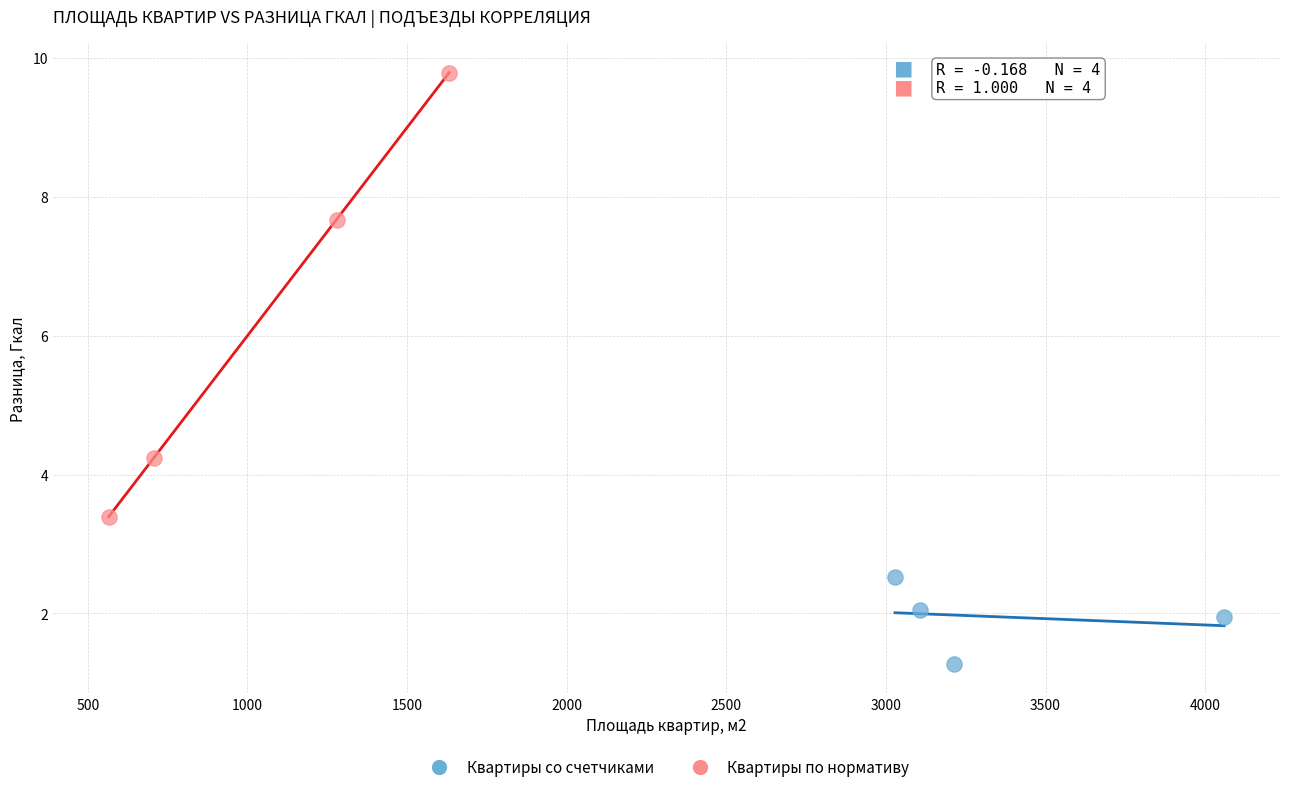

Which series has the largest Y range (max minus min)?

Квартиры по нормативу